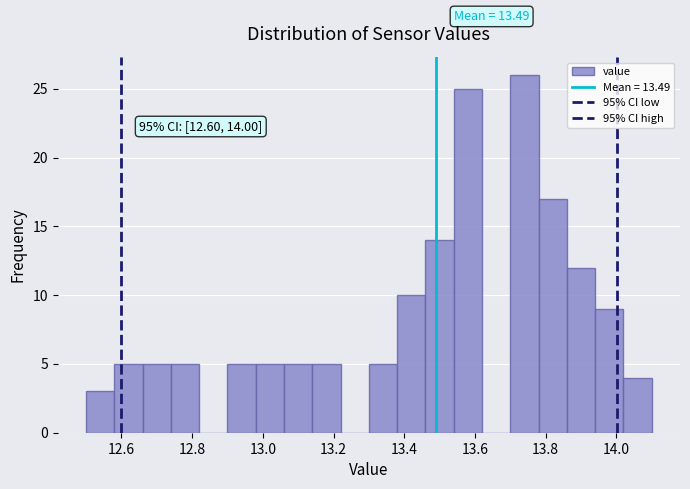

Which range on the x-axis has the tallest bar?

13.70 to 13.78